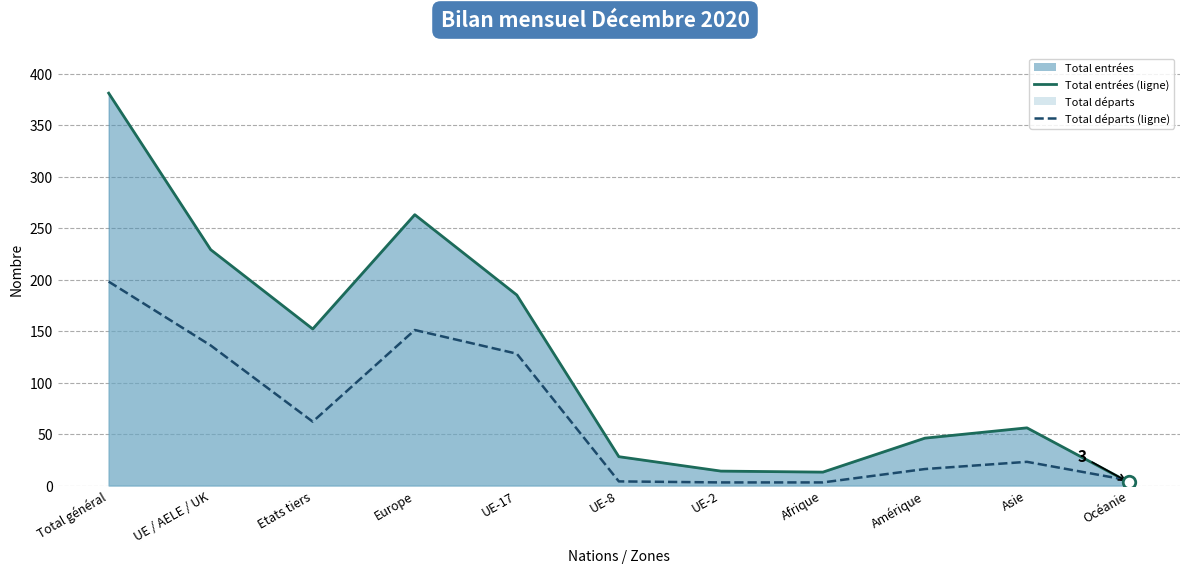

Does the chart have visible grid lines?

Yes